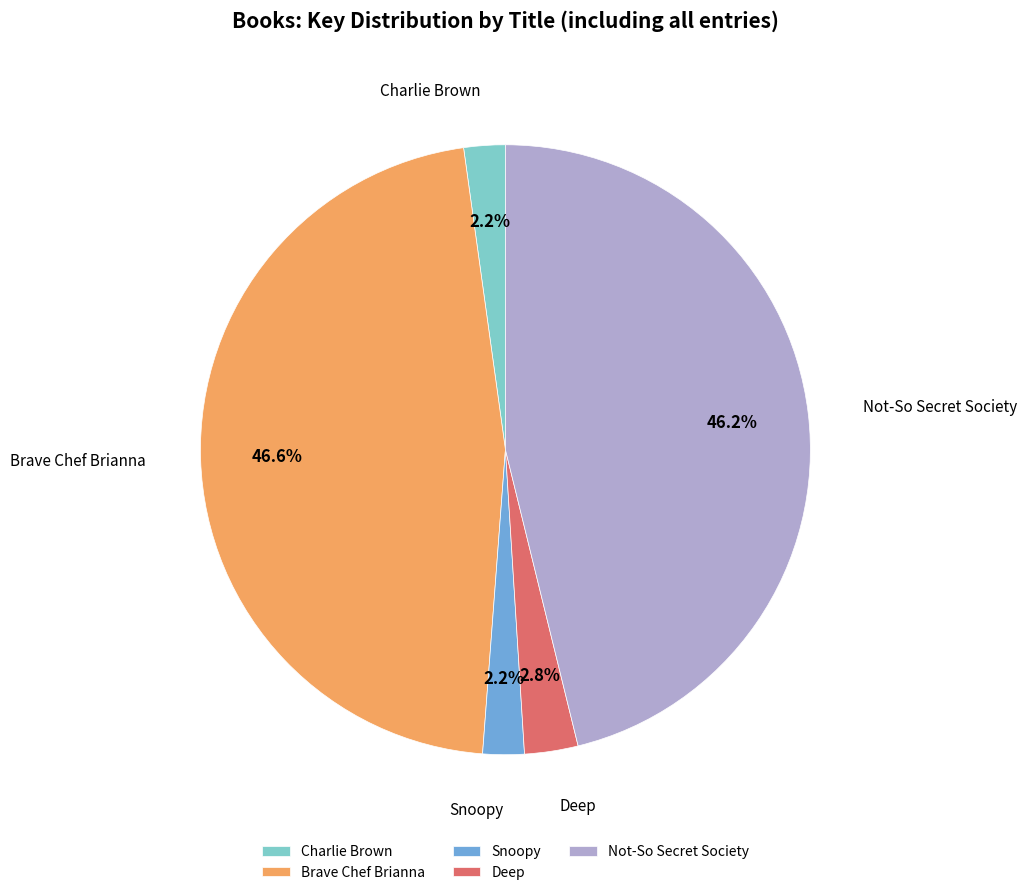

What is the ratio of the value at Snoopy to the value at Deep?

0.8